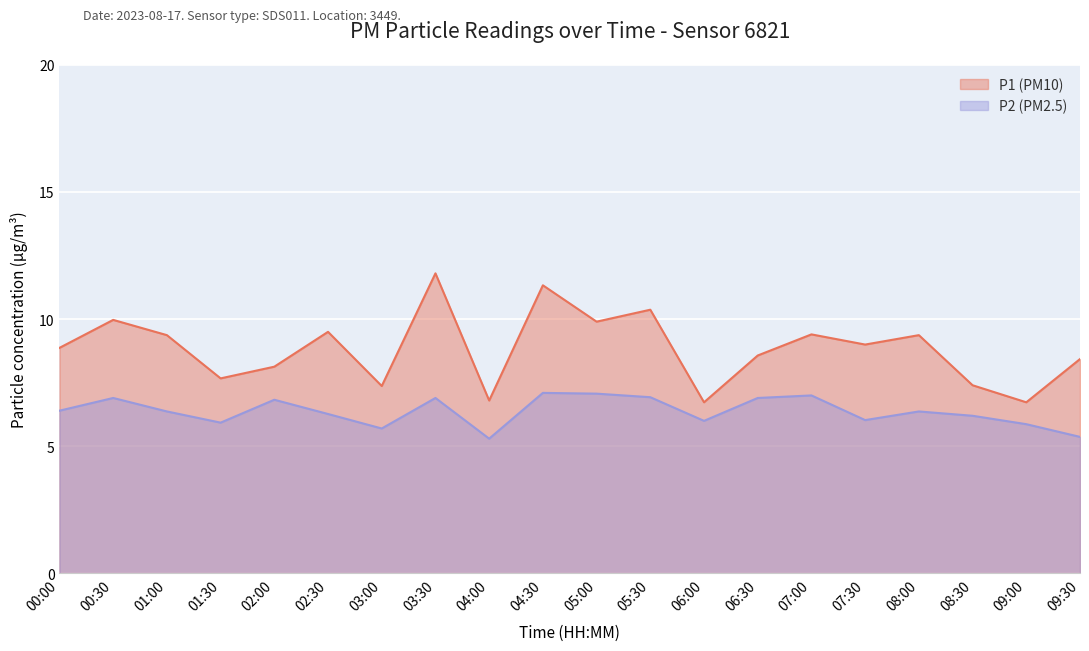

True or false: P2 and P1 intersect in this chart.

False